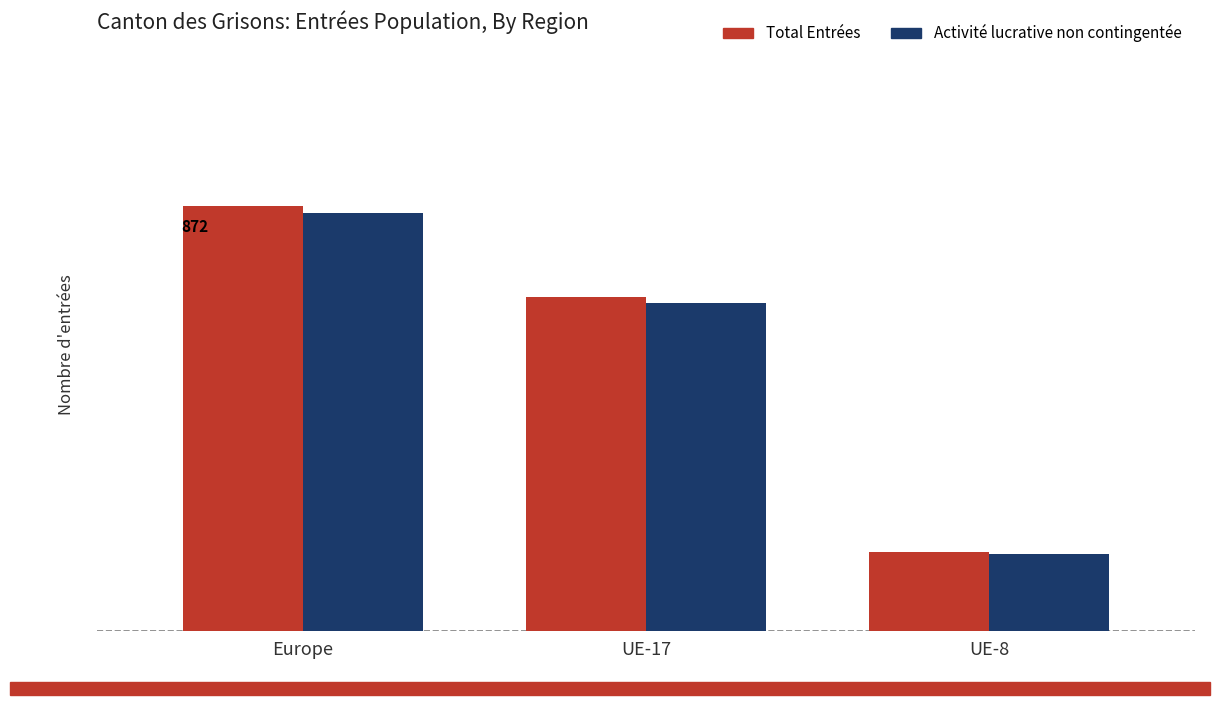

Are the bars grouped side by side (vs. stacked)?

Yes